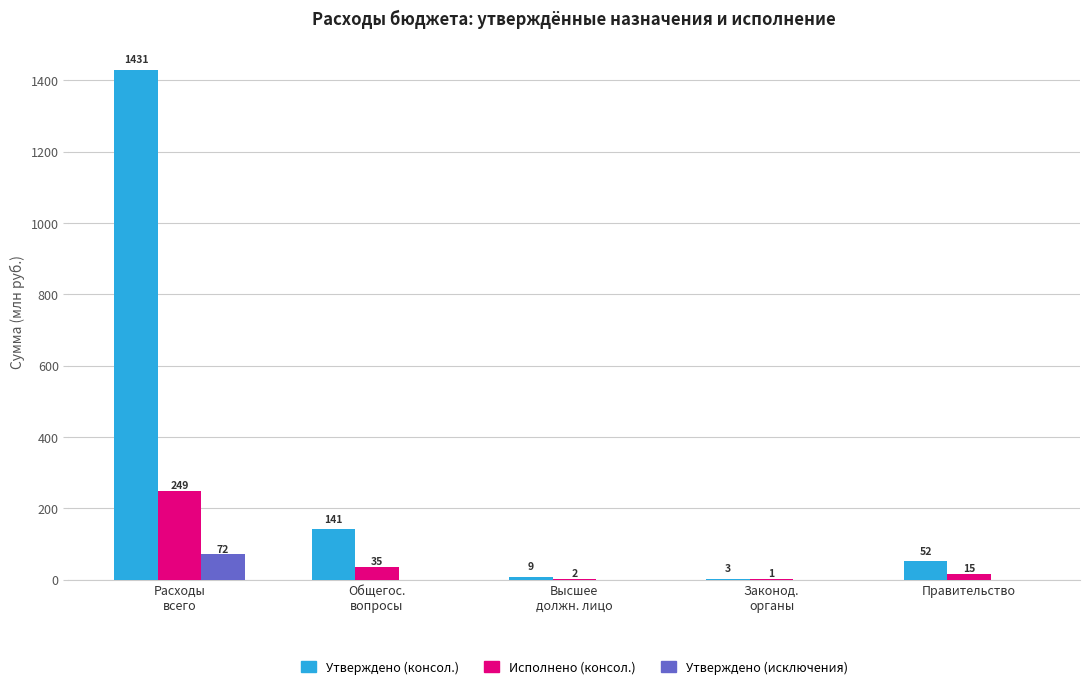

Is it true that Утверждено (консол.) equals 52.0 at Правительство?

True